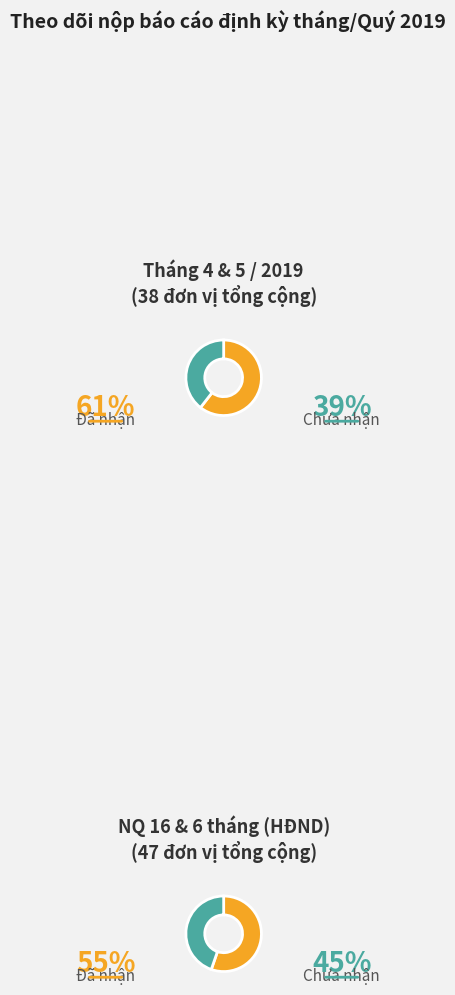

How many slices are in this pie chart?

4